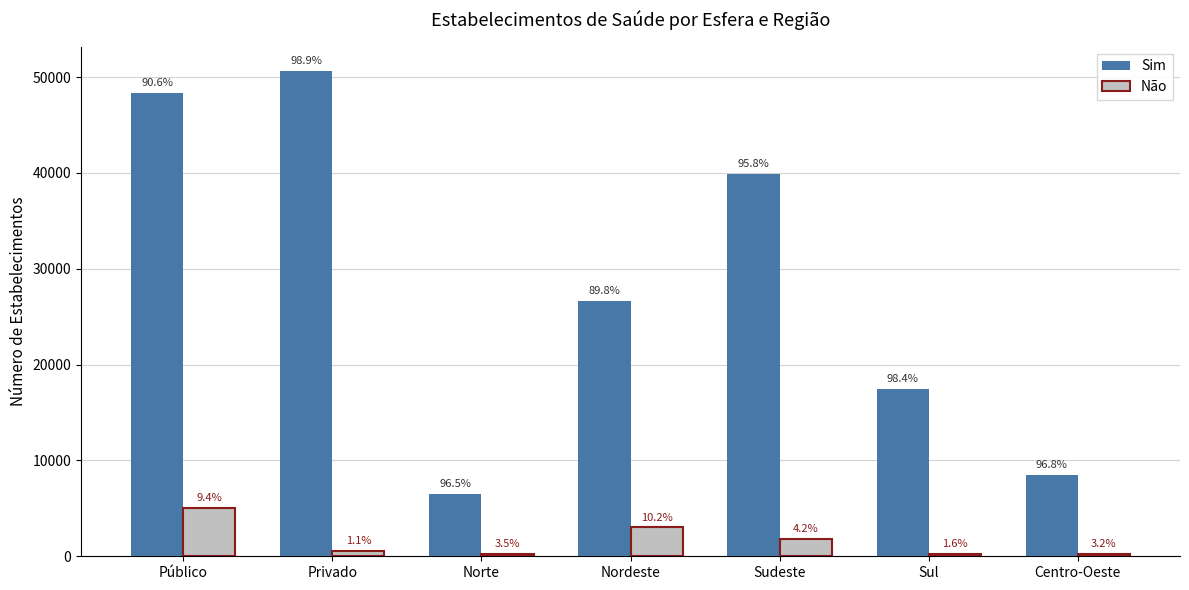

Reading right to left, extract all data points from this chart.

Sim: Centro-Oeste=8491	Sul=17471	Sudeste=39889	Nordeste=26646	Norte=6522	Privado=50635	Público=48384
Não: Centro-Oeste=283	Sul=280	Sudeste=1770	Nordeste=3016	Norte=238	Privado=558	Público=5029